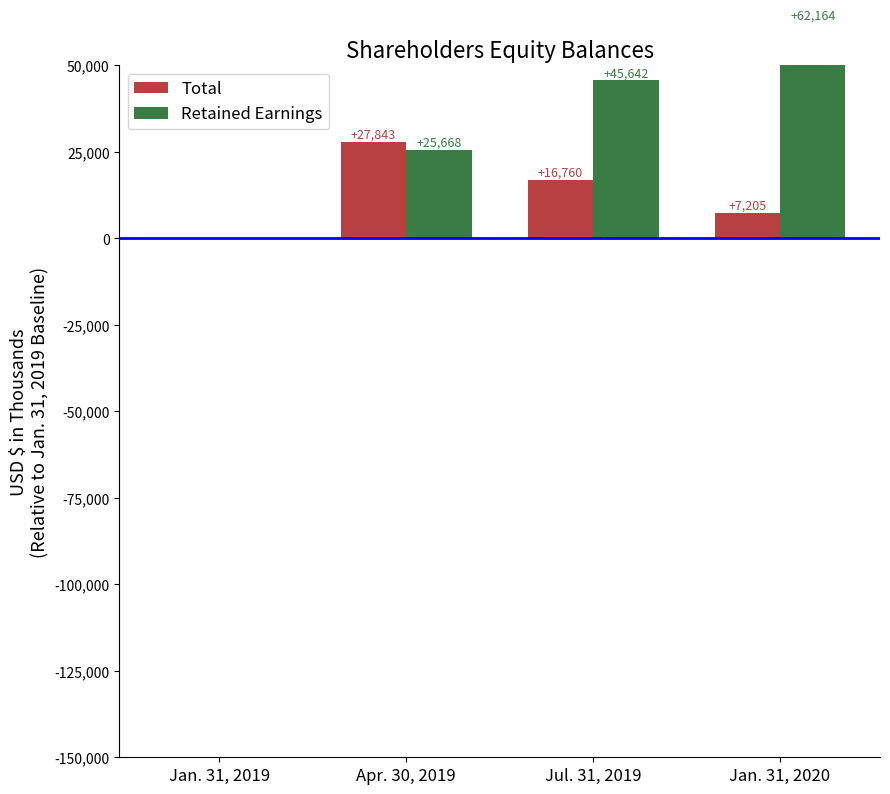

Reading left to right, extract all data points from this chart.

Total: Jan. 31, 2019=0	Apr. 30, 2019=27843	Jul. 31, 2019=16760	Jan. 31, 2020=7205
Retained Earnings: Jan. 31, 2019=0	Apr. 30, 2019=25668	Jul. 31, 2019=45642	Jan. 31, 2020=62164